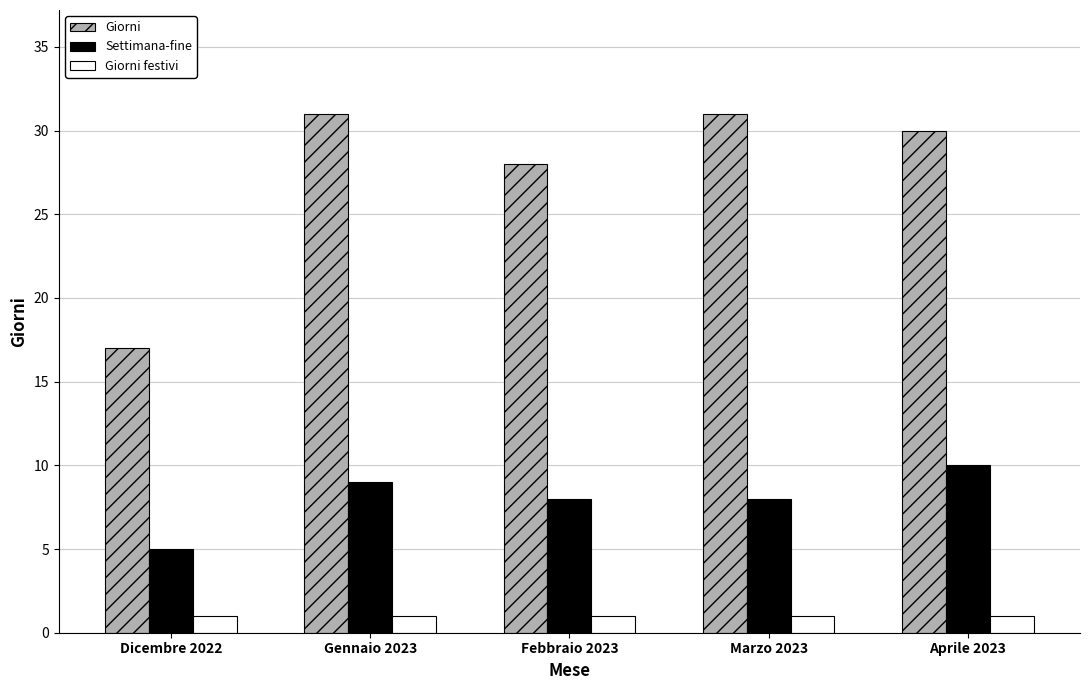

What is the sum of all Giorni festivi values?

5